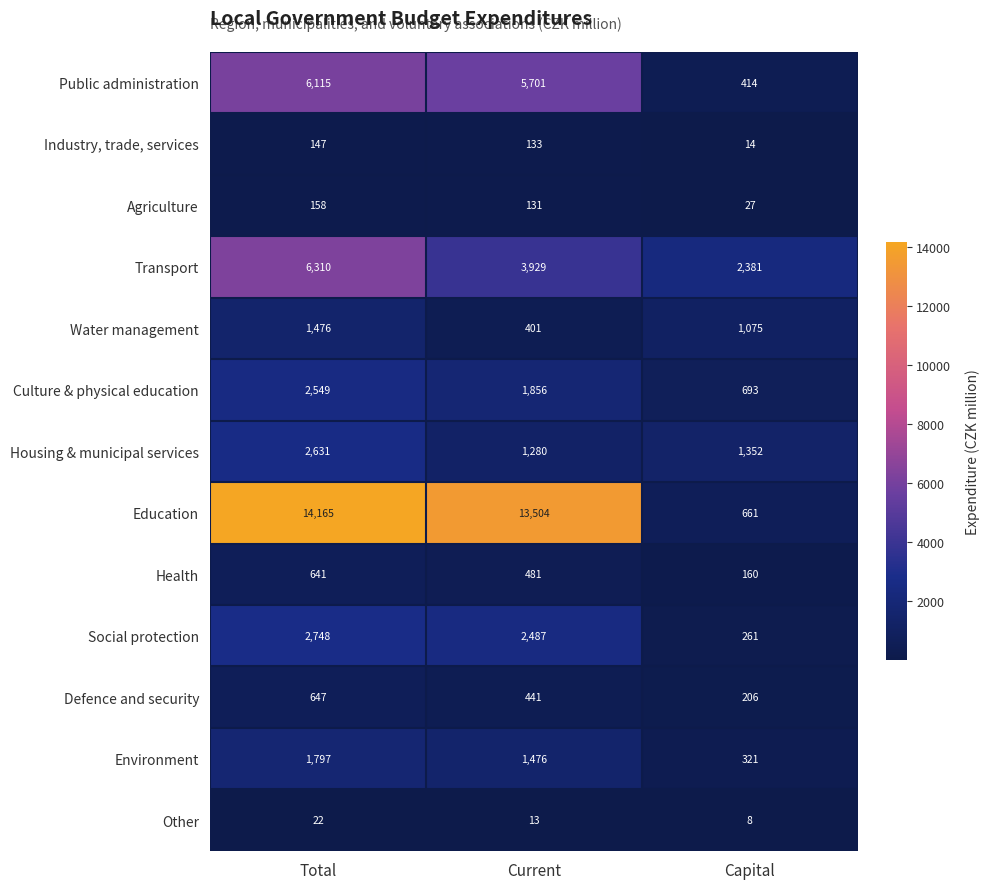

The value of Health at Capital is 160. True or false?

True